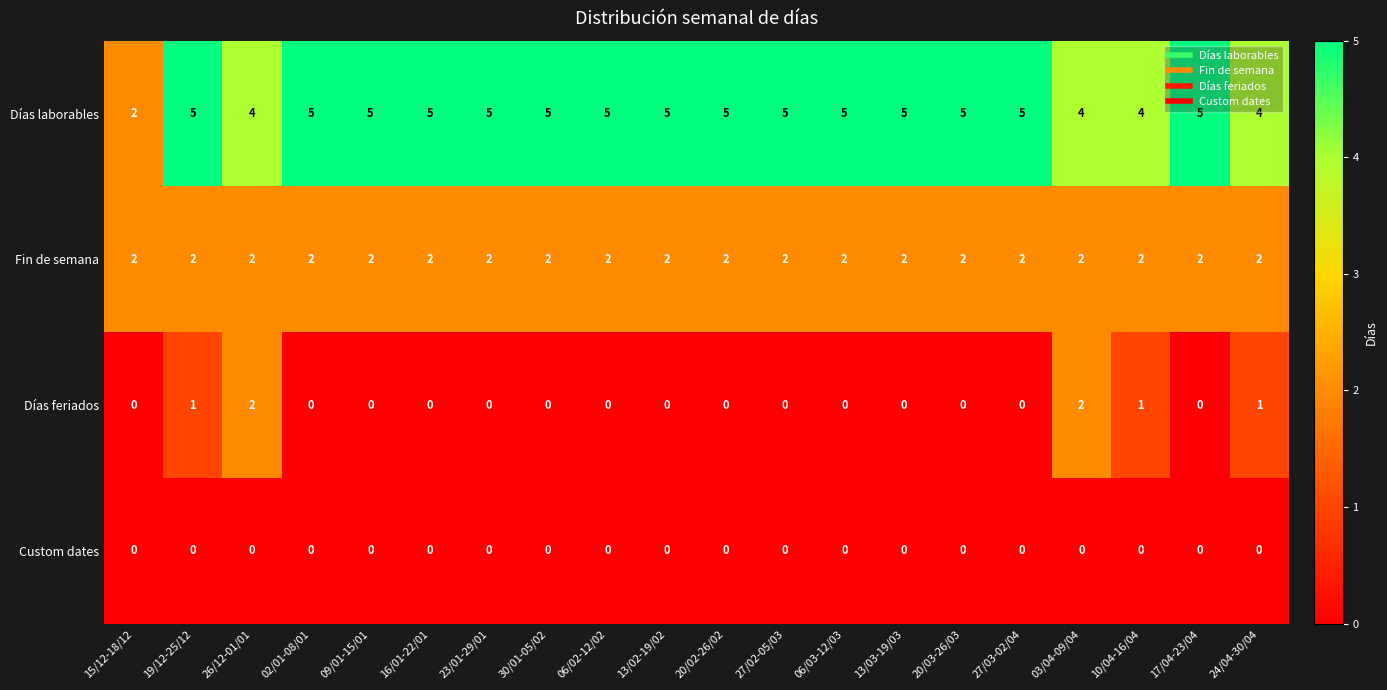

What is the difference between the highest and lowest values at 06/02-12/02?

5